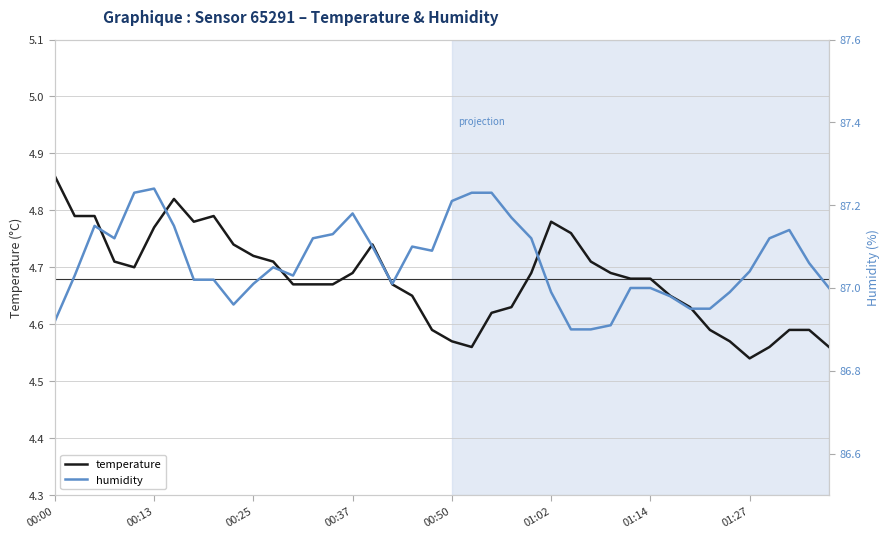

Which has a higher value, 19 or 34?

19